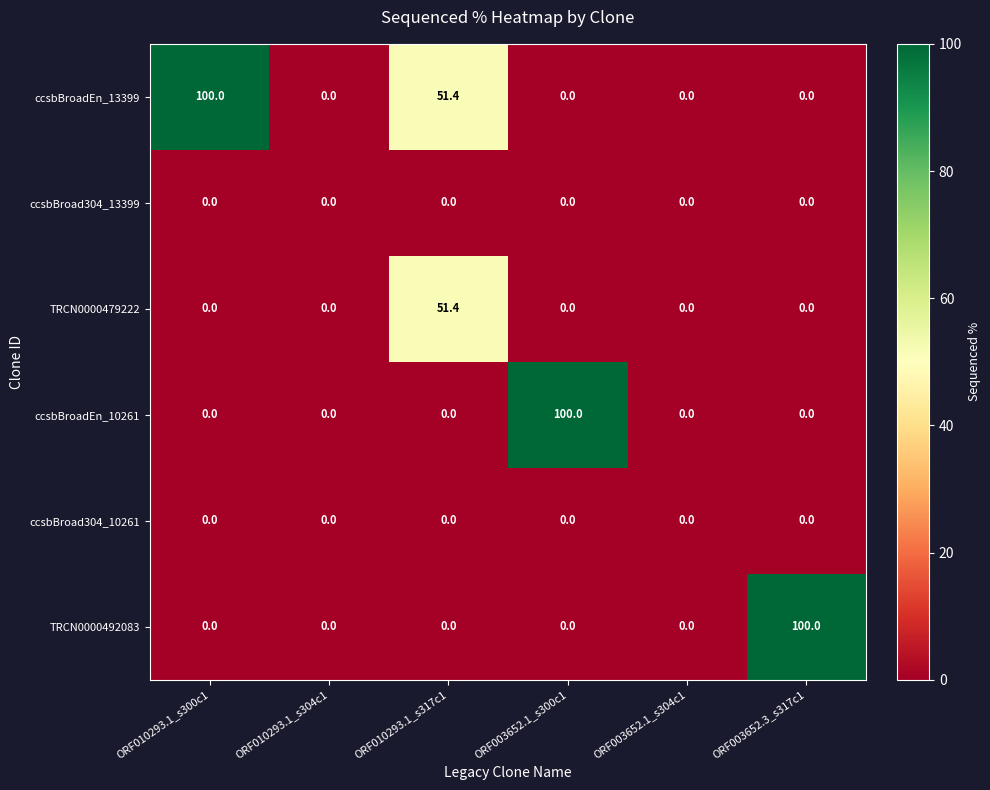

Which series has the largest total across all categories?

ccsbBroadEn_13399